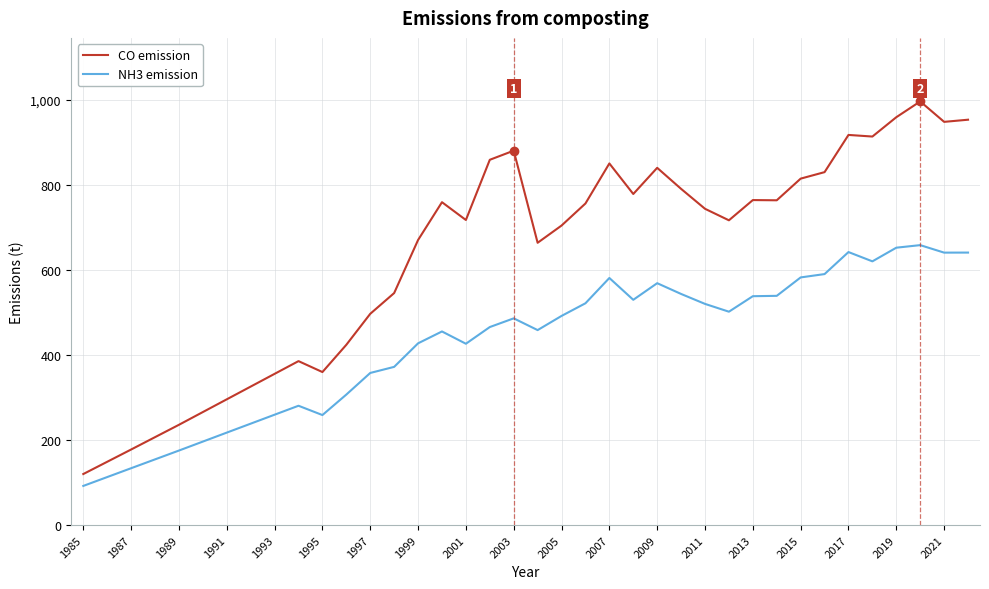

True or false: CO emission and NH3 emission cross at least once.

False